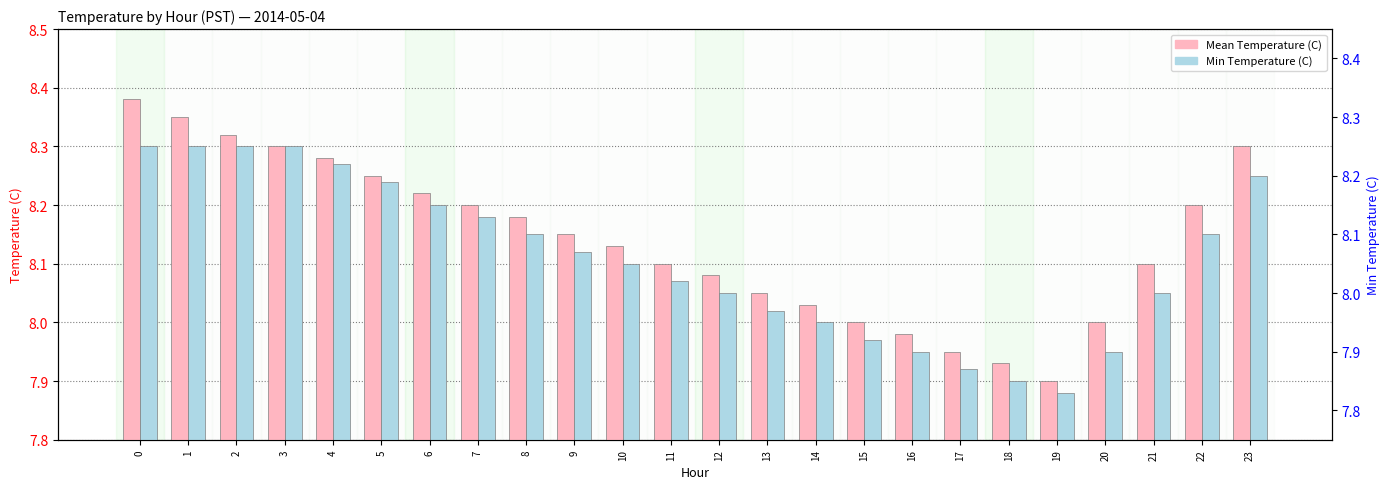

What is the value of the Mean Temperature (C) bar at the 2nd from the left?

8.3